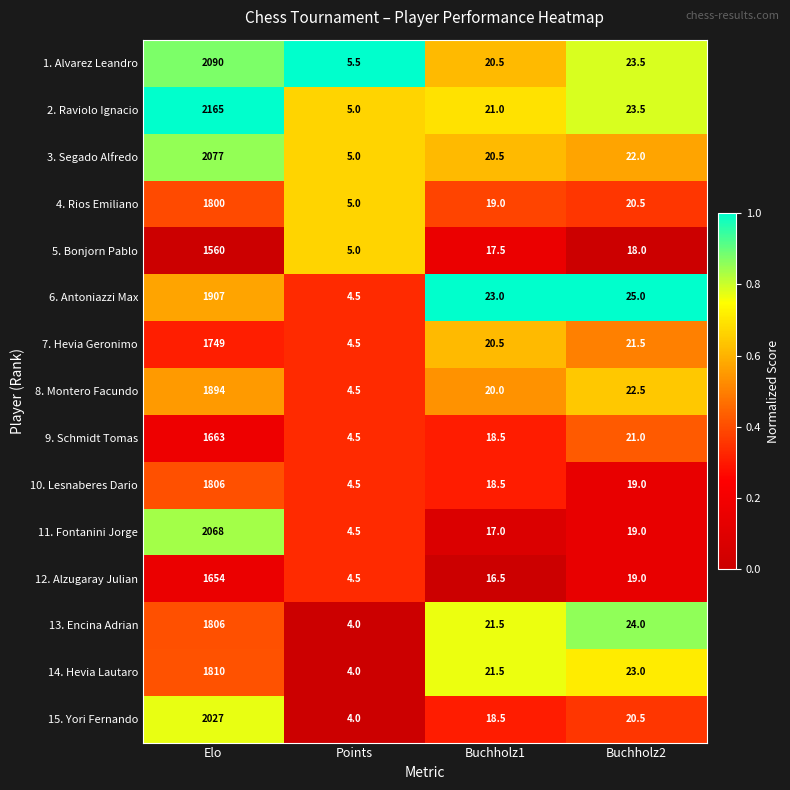

List the labels in order of 4. Rios Emiliano value, smallest first.

Points, Buchholz1, Buchholz2, Elo